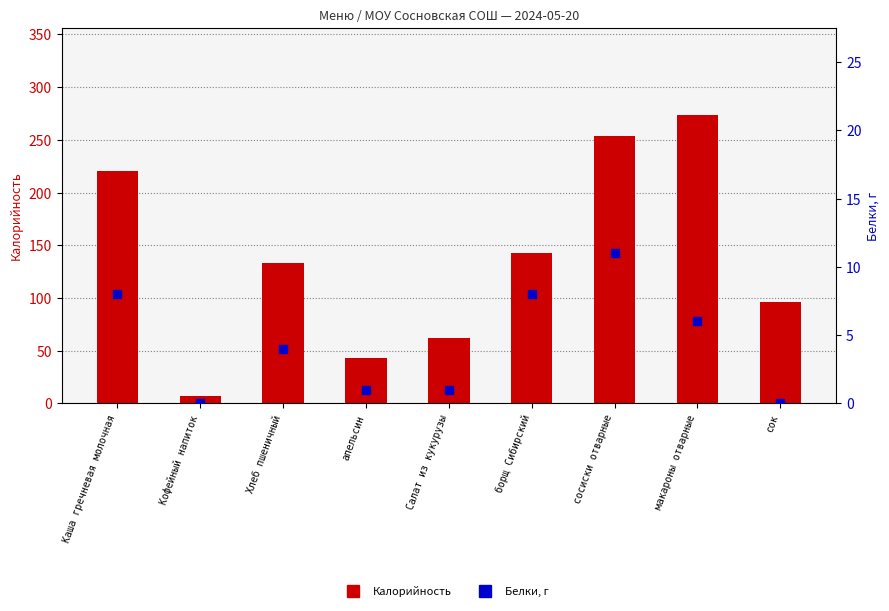

Which series has the largest total across all categories?

Калорийность